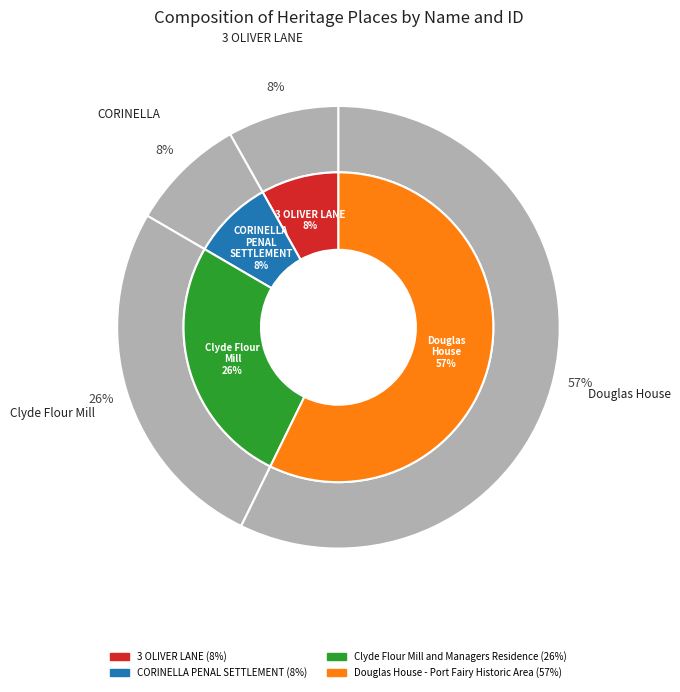

Rank the categories by value from highest to lowest.

Douglas House - Port Fairy Historic Area, Clyde Flour Mill and Managers Residence, CORINELLA PENAL SETTLEMENT, 3 OLIVER LANE